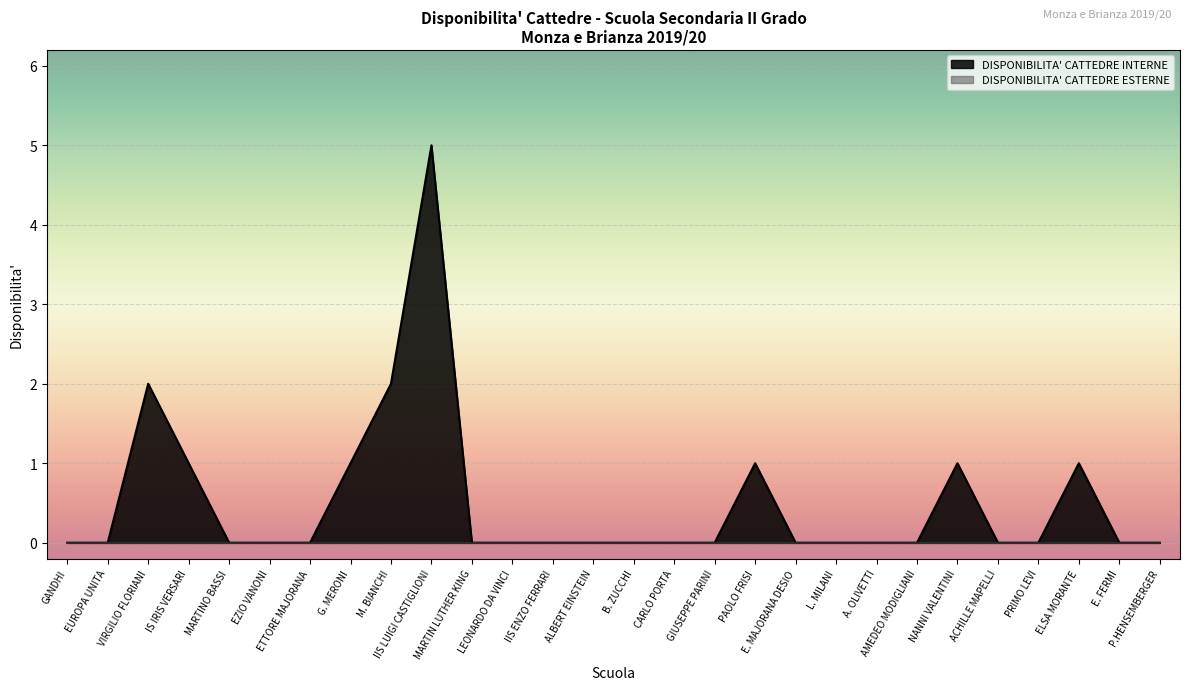

What is the maximum value shown in the chart?

5